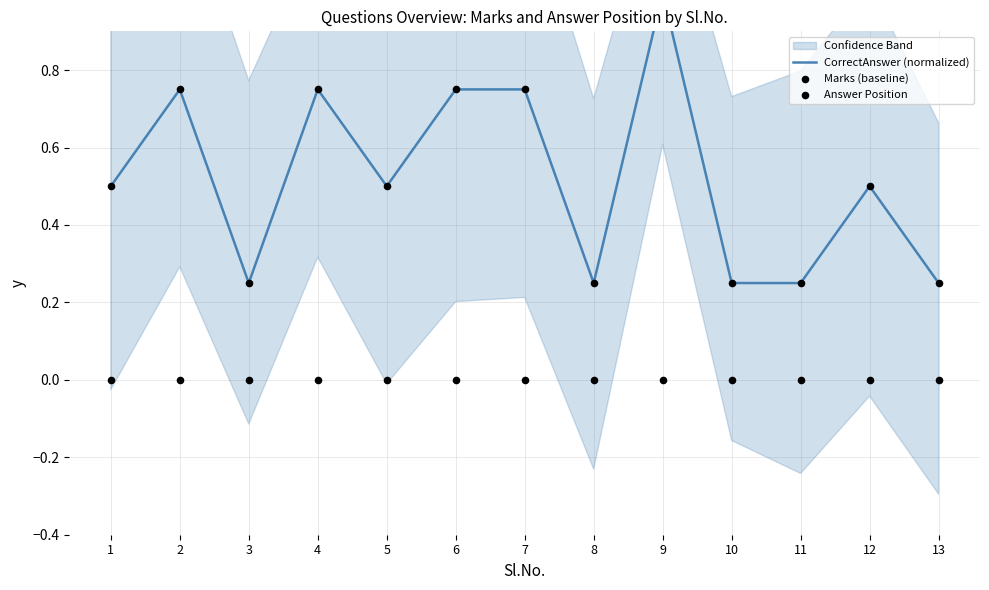

Which series reaches the minimum Y coordinate?

Marks (baseline)